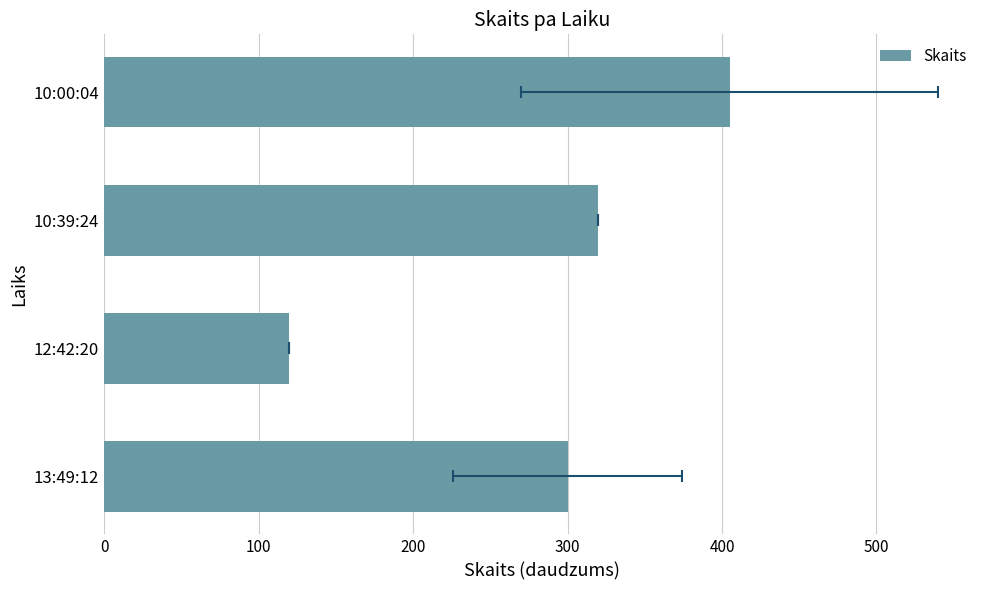

Which has a higher value, 13:49:12 or 10:00:04?

10:00:04